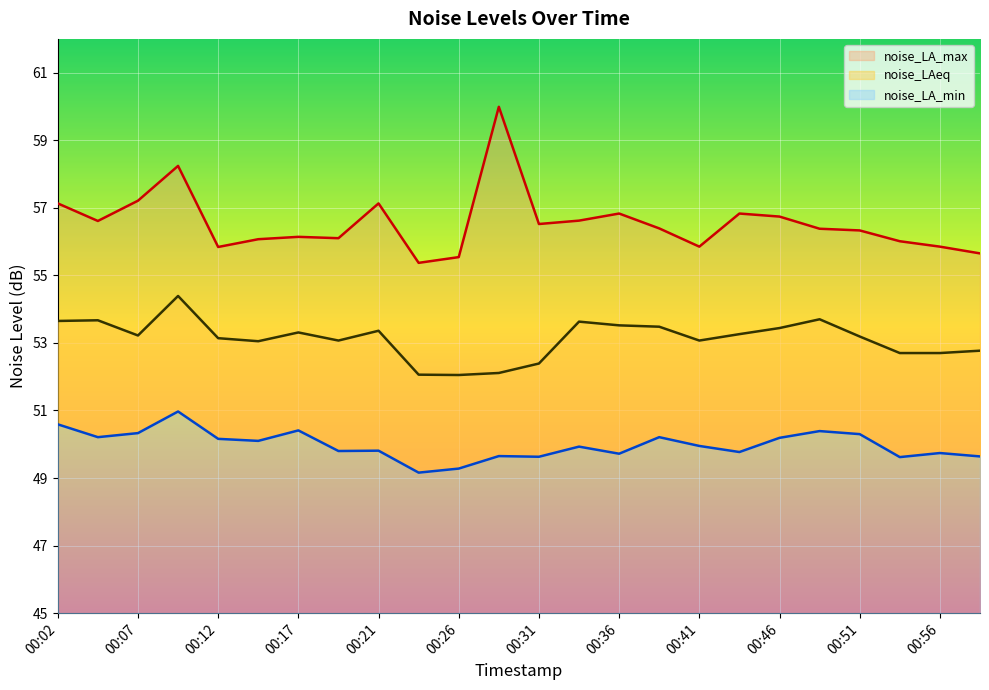

What is the difference between the highest and lowest values at 00:07?

6.9